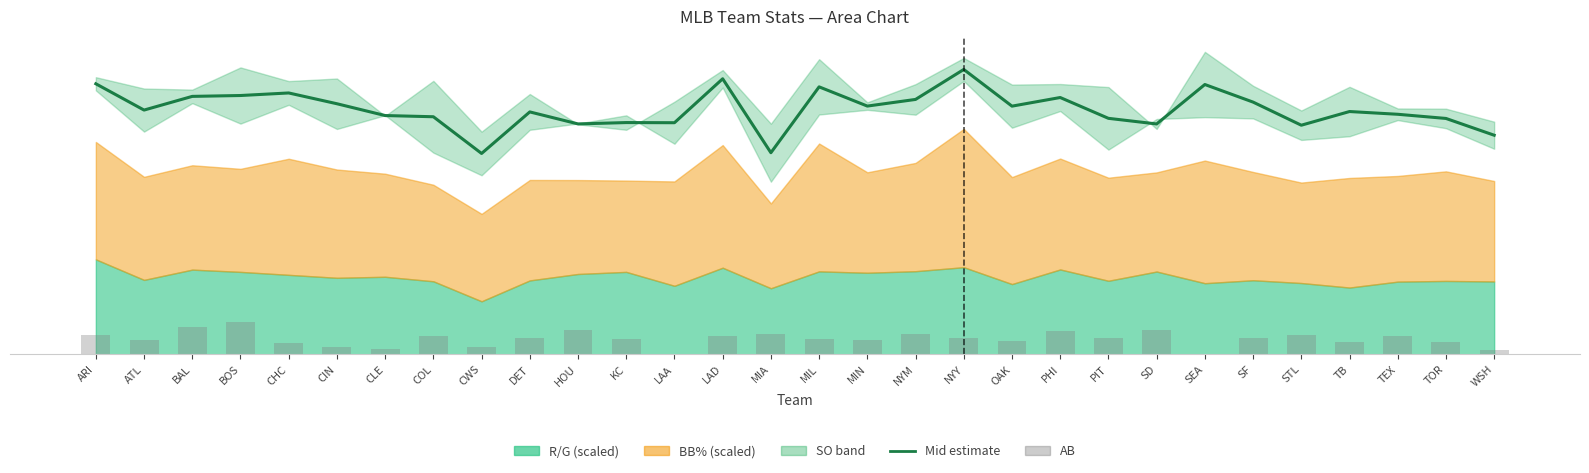

What position from the right is MIL?

15